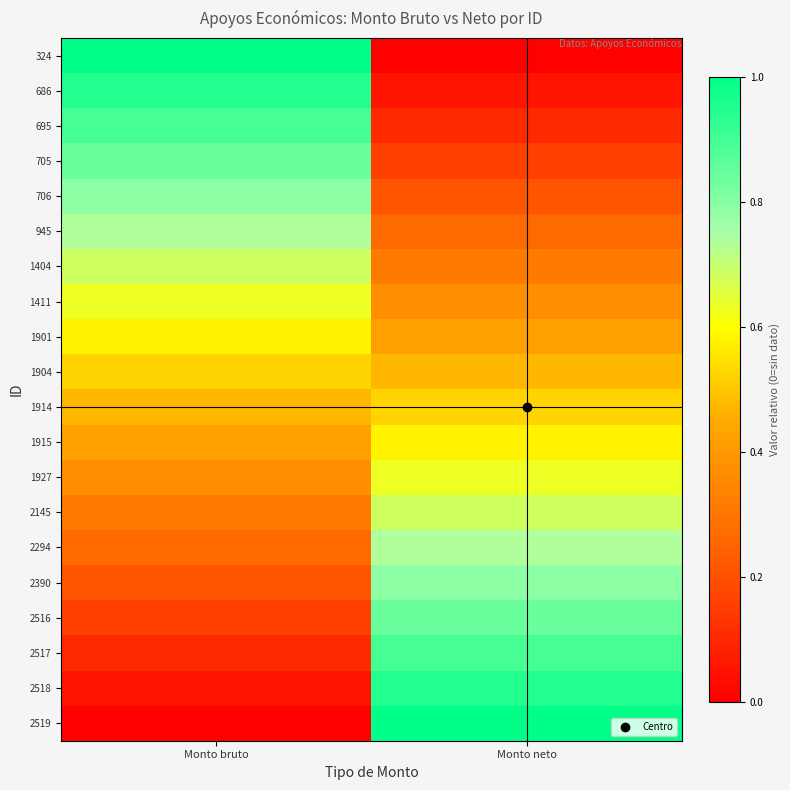

Between Monto neto and Monto bruto, which is larger?

Monto bruto